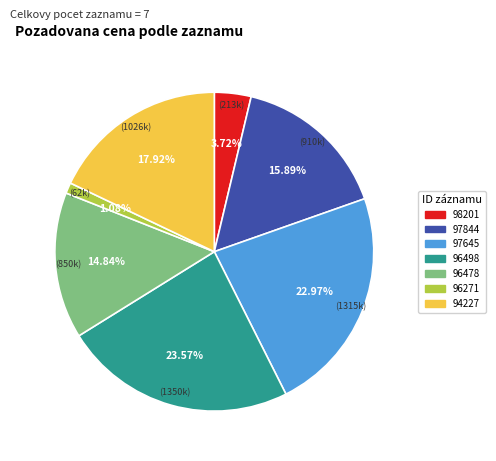

The 96271 slice represents 11% of the pie. True or false?

False